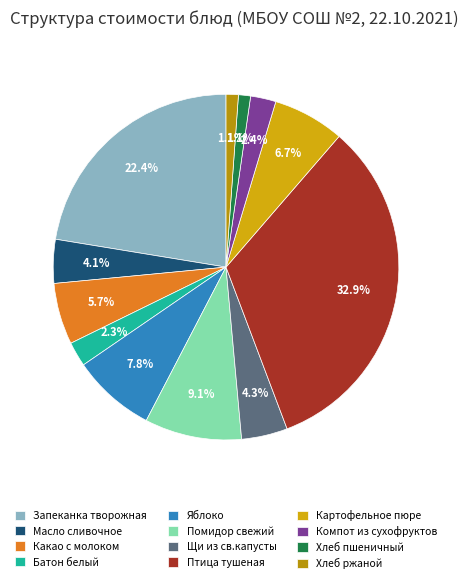

To the nearest percent, what portion does Яблоко represent?

8%